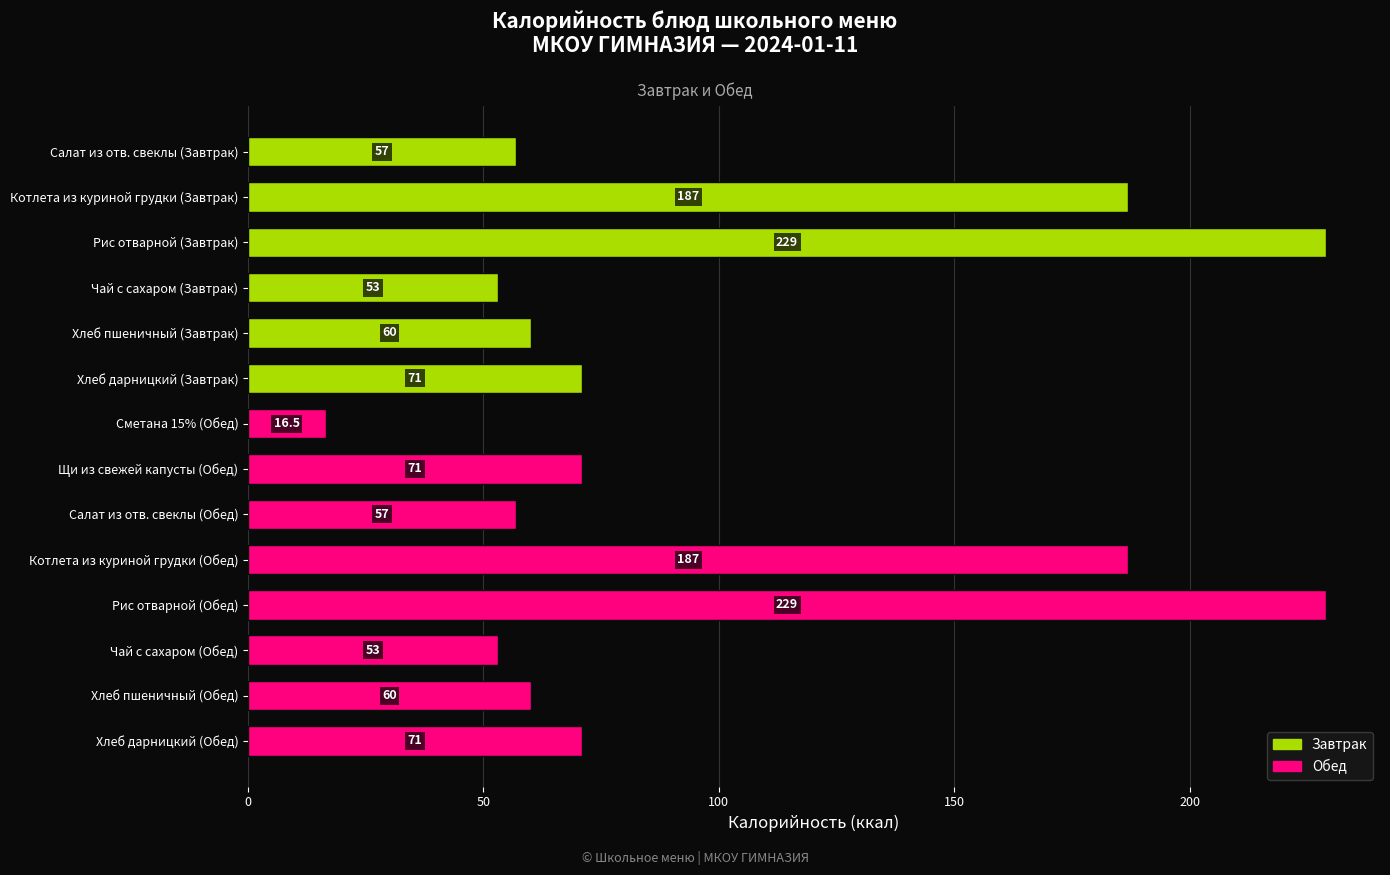

What is the difference between the maximum and second lowest values?

176.0